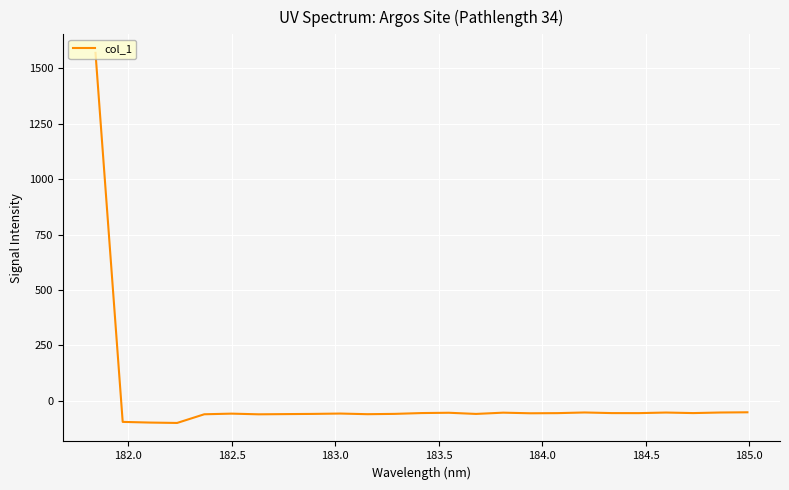

What is the minimum value shown in the chart?

-99.7